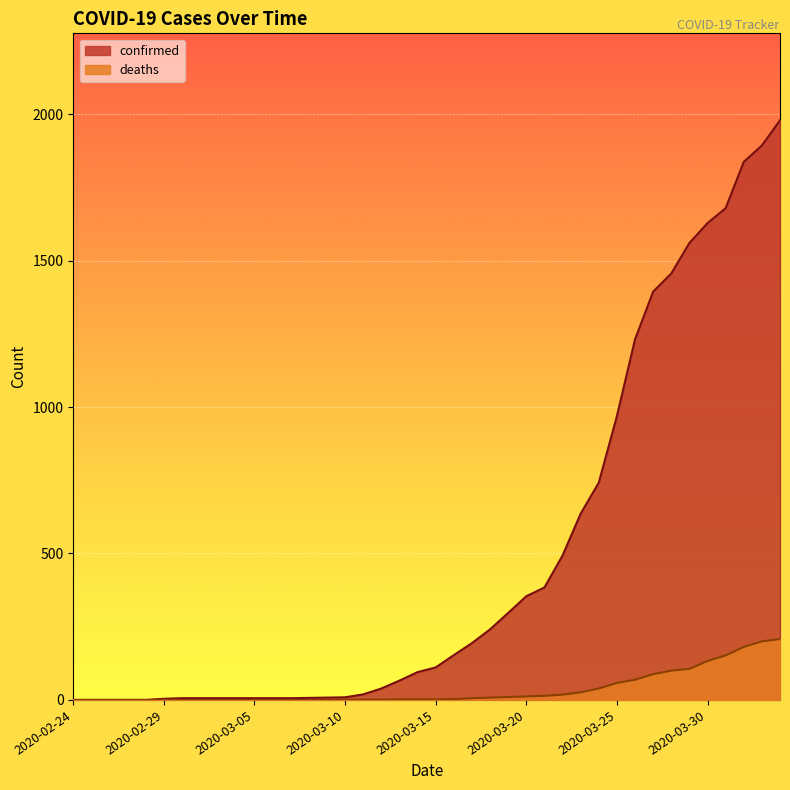

Rank the categories by confirmed value from highest to lowest.

2020-04-03, 2020-04-02, 2020-04-01, 2020-03-31, 2020-03-30, 2020-03-29, 2020-03-28, 2020-03-27, 2020-03-26, 2020-03-25, 2020-03-24, 2020-03-23, 2020-03-22, 2020-03-21, 2020-03-20, 2020-03-19, 2020-03-18, 2020-03-17, 2020-03-16, 2020-03-15, 2020-03-14, 2020-03-13, 2020-03-12, 2020-03-11, 2020-03-10, 2020-03-09, 2020-03-08, 2020-03-01, 2020-03-02, 2020-03-03, 2020-03-04, 2020-03-05, 2020-03-06, 2020-03-07, 2020-02-29, 2020-02-24, 2020-02-25, 2020-02-26, 2020-02-27, 2020-02-28